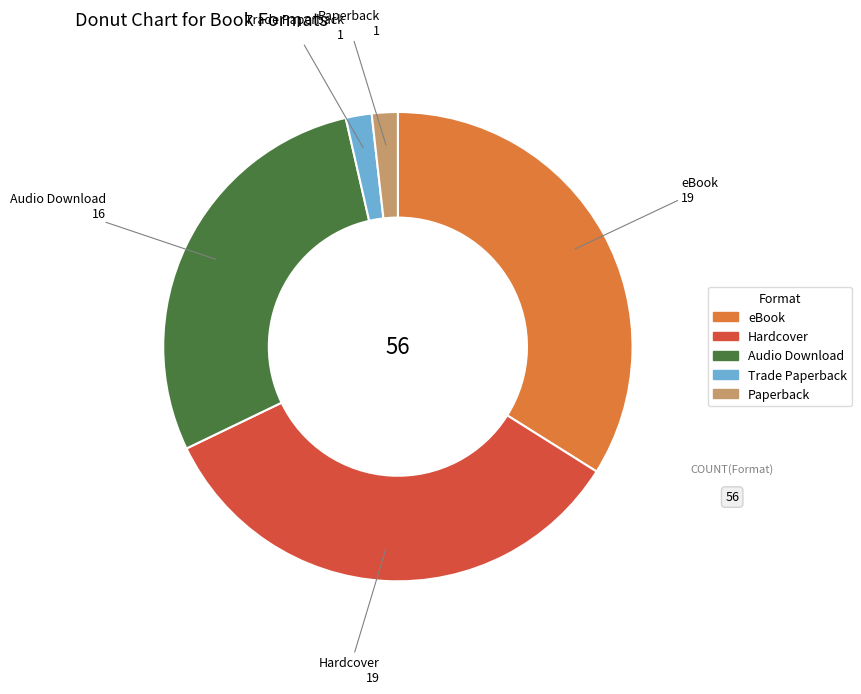

Is it true that Trade Paperback is 14% of the pie?

False